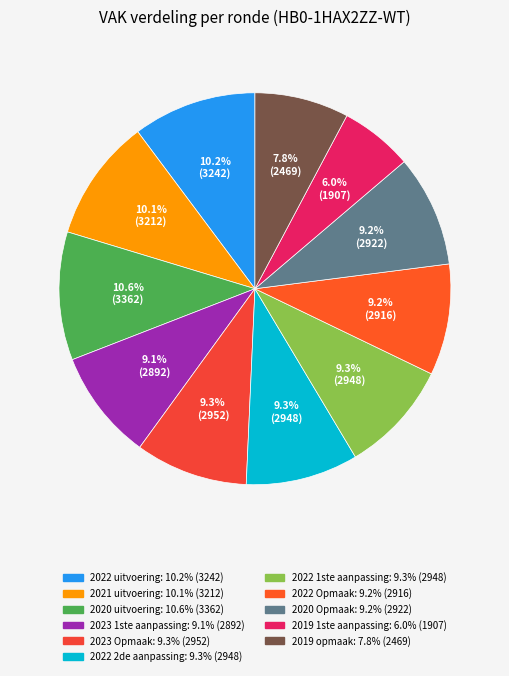

What percentage is the 2023 Opmaak slice, to the nearest percent?

9%